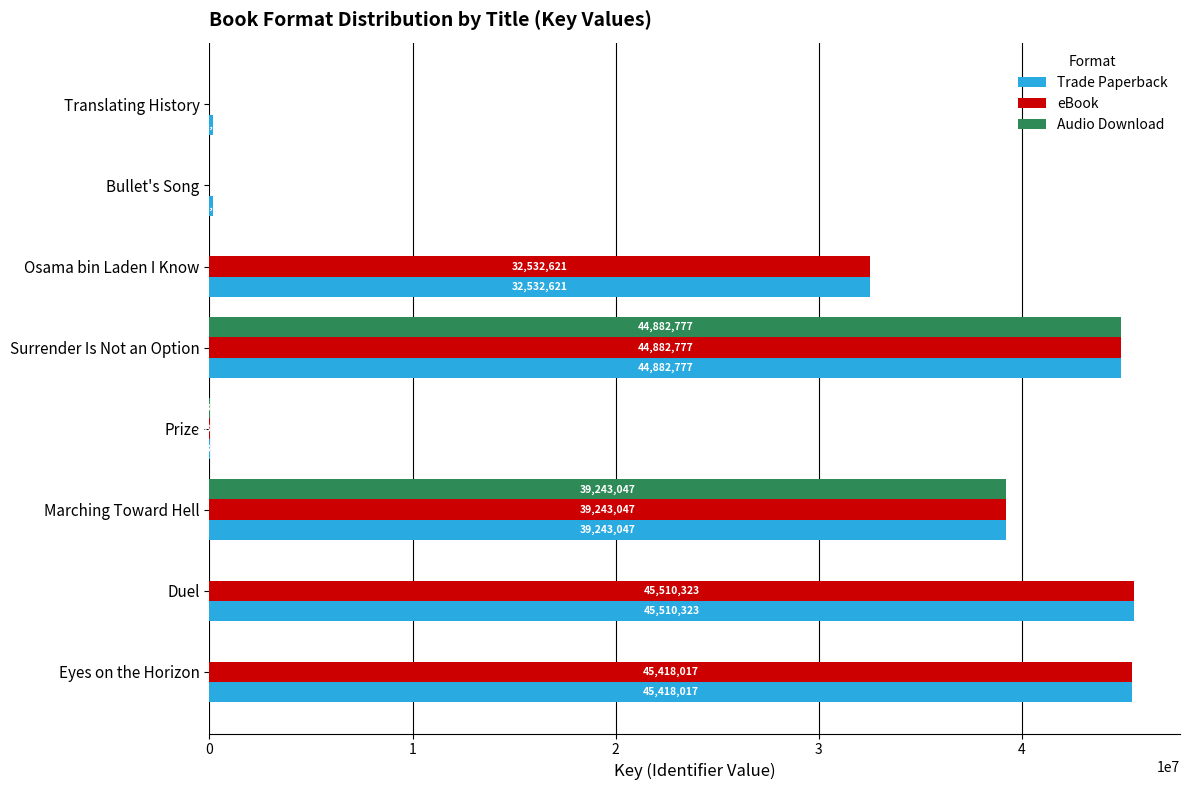

What is the maximum value shown in the chart?

45510323